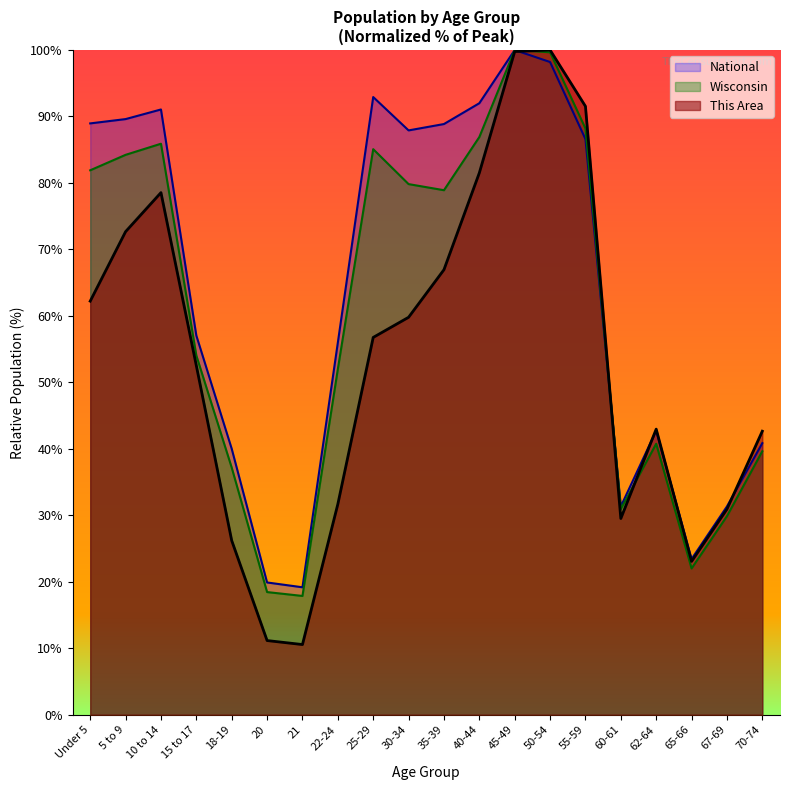

Reading left to right, transcribe all the data shown in this chart.

This Area: Under 5=62.2	5 to 9=72.7	10 to 14=78.5	15 to 17=52.5	18-19=26.2	20=11.2	21=10.6	22-24=31.7	25-29=56.8	30-34=59.8	35-39=67.0	40-44=81.5	45-49=99.8	50-54=100.0	55-59=91.5	60-61=29.5	62-64=43.0	65-66=23.1	67-69=30.9	70-74=42.7
Wisconsin: Under 5=81.9	5 to 9=84.2	10 to 14=85.9	15 to 17=54.0	18-19=37.2	20=18.5	21=17.9	22-24=52.0	25-29=85.1	30-34=79.8	35-39=78.9	40-44=86.9	45-49=100.0	50-54=99.7	55-59=88.2	60-61=30.9	62-64=40.8	65-66=22.0	67-69=29.9	70-74=39.6
National: Under 5=89.0	5 to 9=89.6	10 to 14=91.1	15 to 17=57.0	18-19=40.0	20=19.9	21=19.2	22-24=56.0	25-29=92.9	30-34=87.9	35-39=88.9	40-44=92.0	45-49=100.0	50-54=98.2	55-59=86.6	60-61=31.3	62-64=42.7	65-66=23.4	67-69=31.3	70-74=40.9